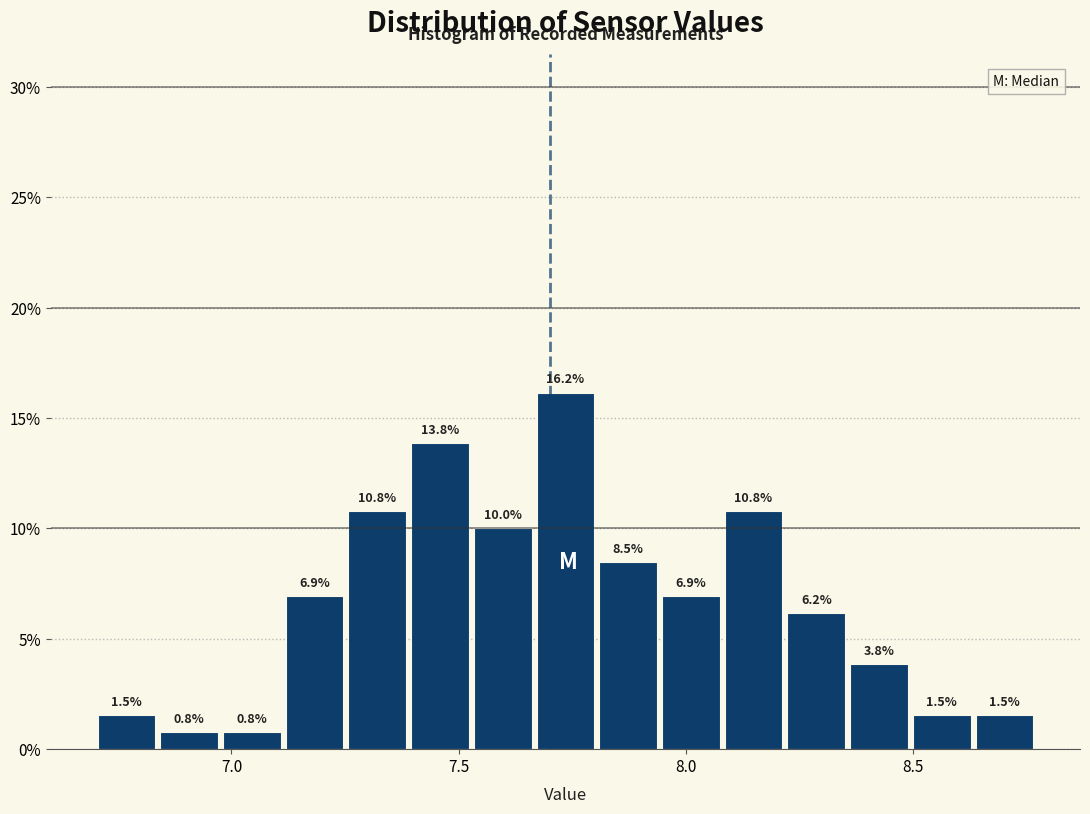

Read against the x-axis, roughly where is the centre of the tallest bar?

7.75